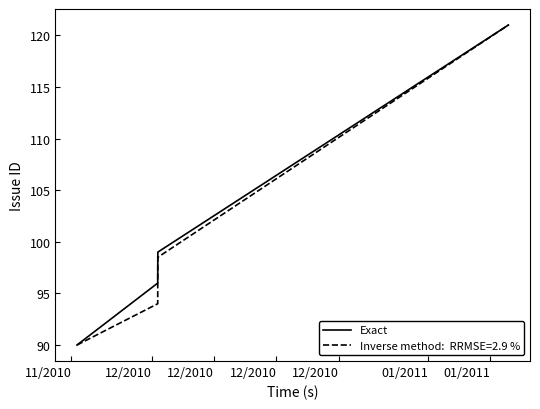

What is the greatest value displayed?

121.0